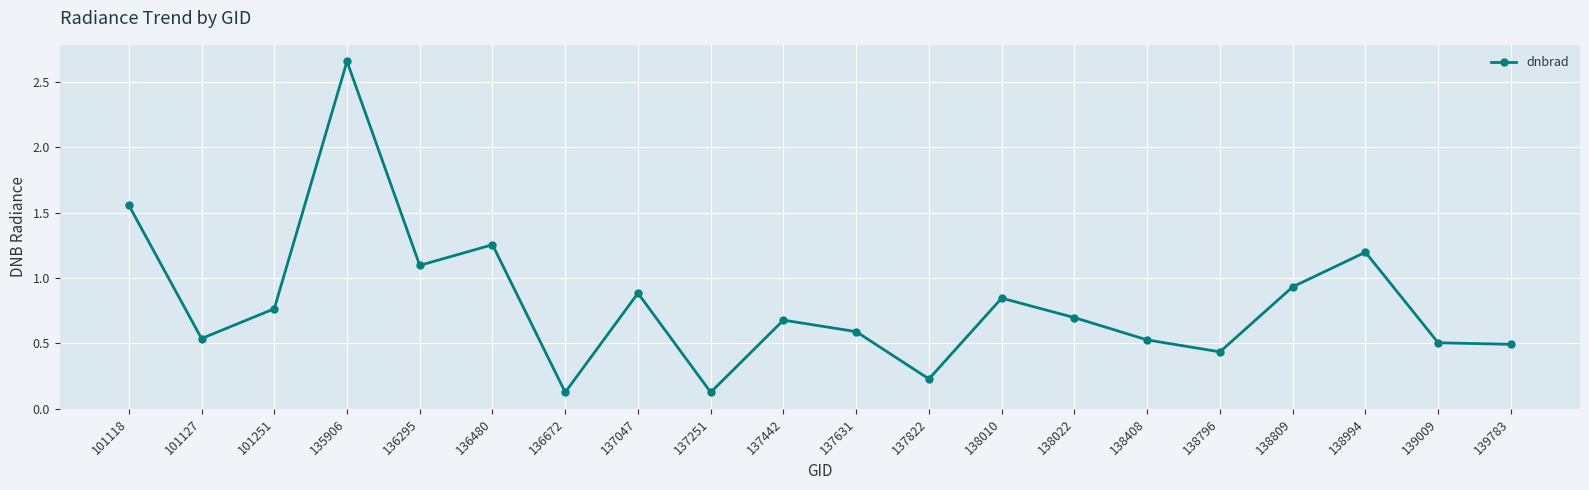

How many lines are shown in the chart?

1